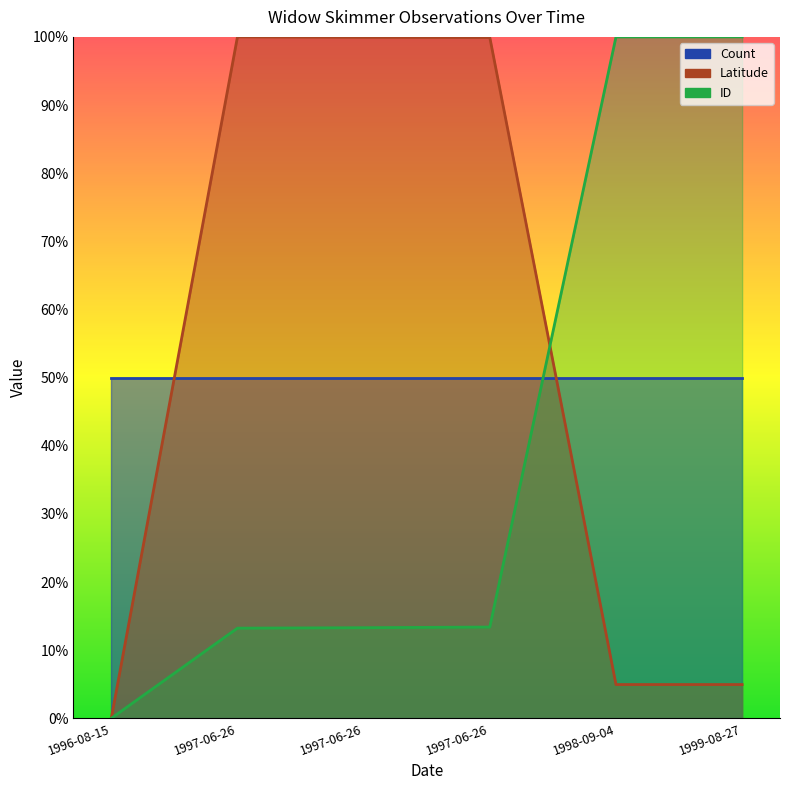

Which series changed the most between 1997-06-26 and 1999-08-27?

Latitude